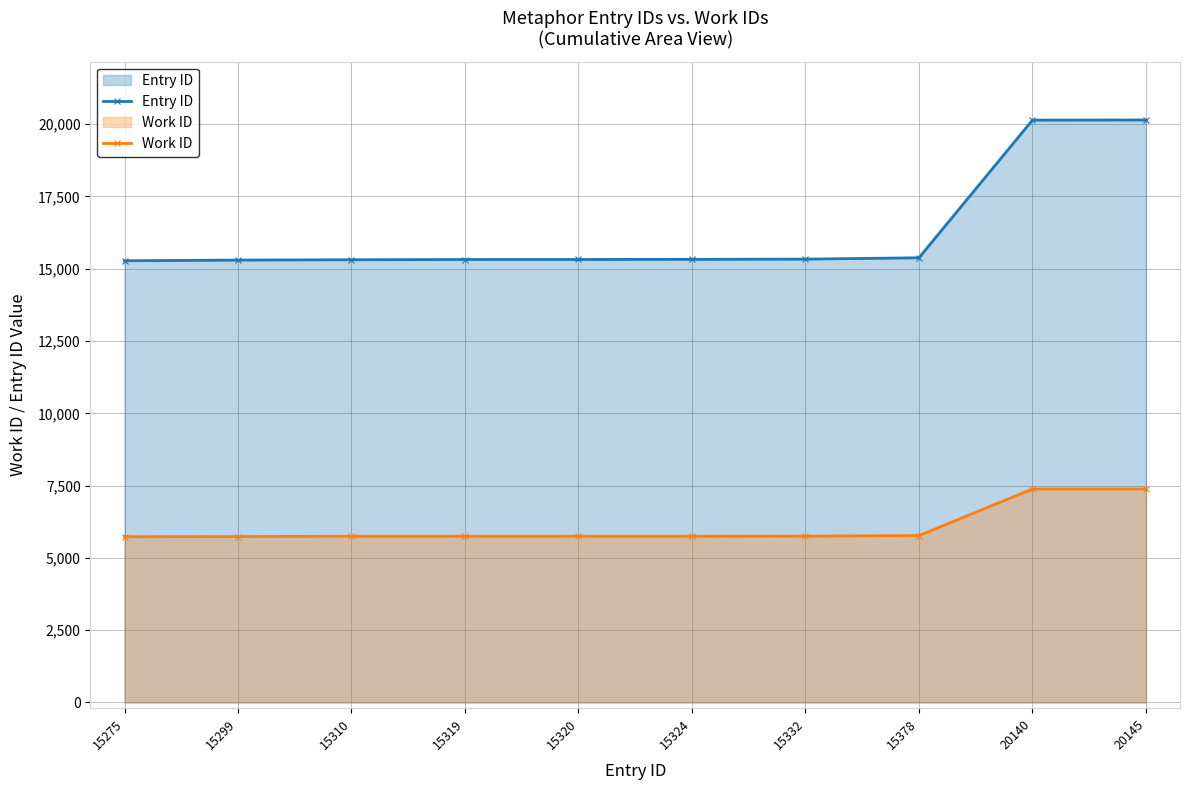

How many data points in Entry ID are less than 15324?

5